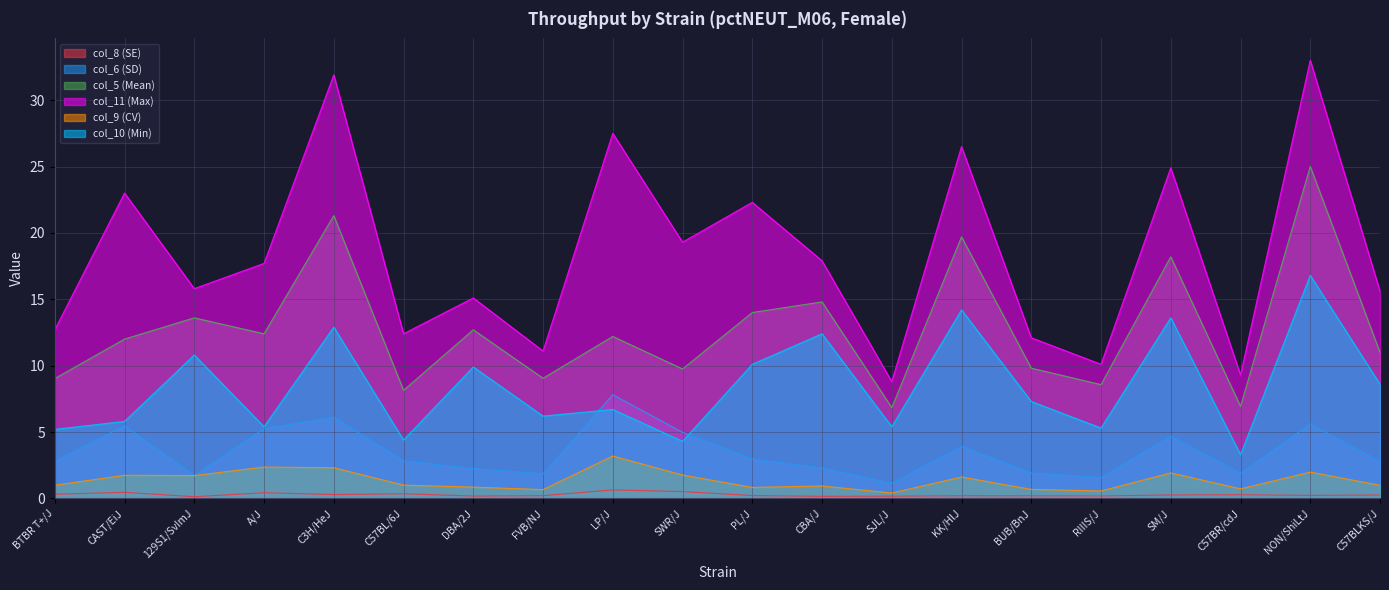

What position from the left is NON/ShiLtJ?

19